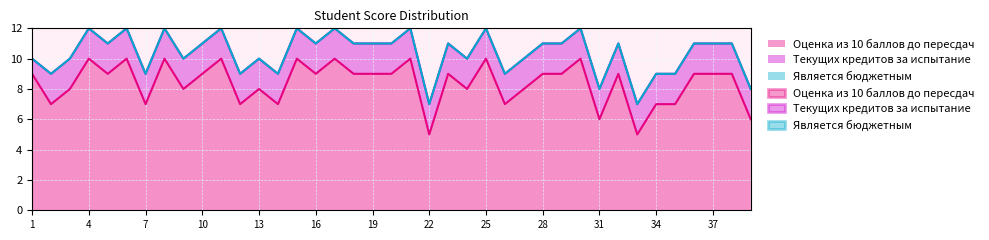

At 24, list the series in order from largest to smallest.

Оценка из 10 баллов до пересдач, Текущих кредитов за испытание, Является бюджетным